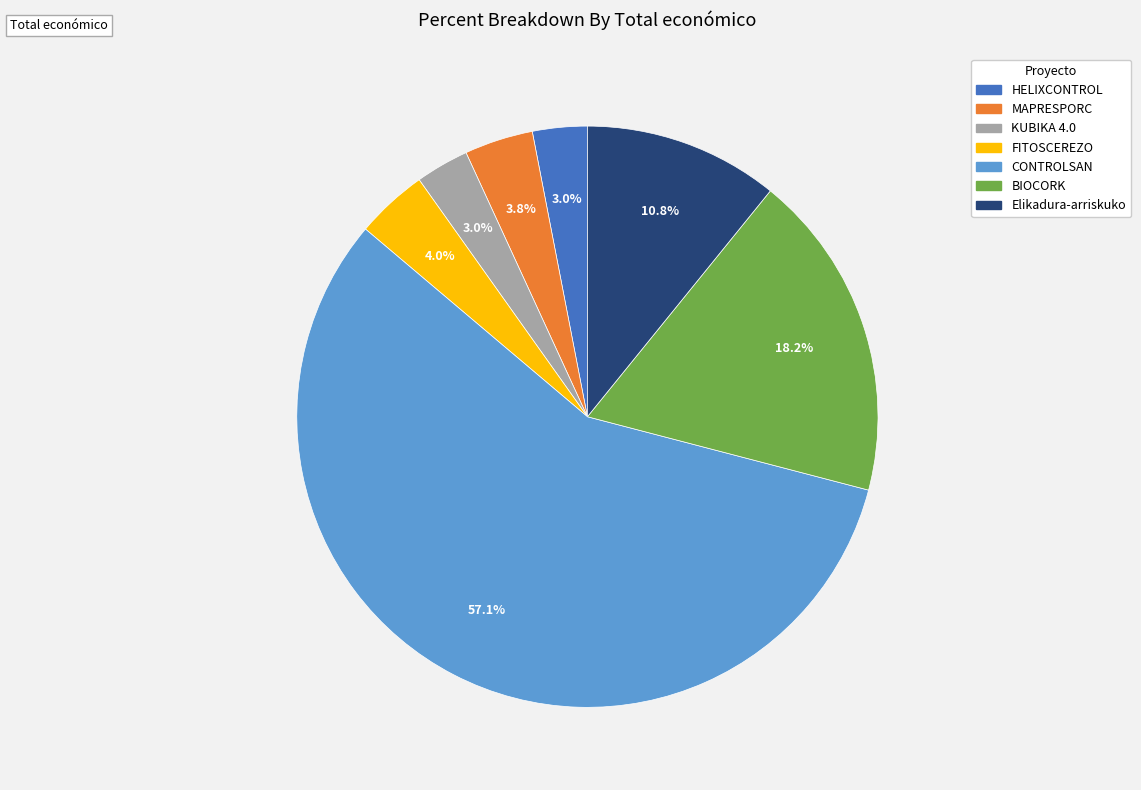

What is the majority slice?

CONTROLSAN